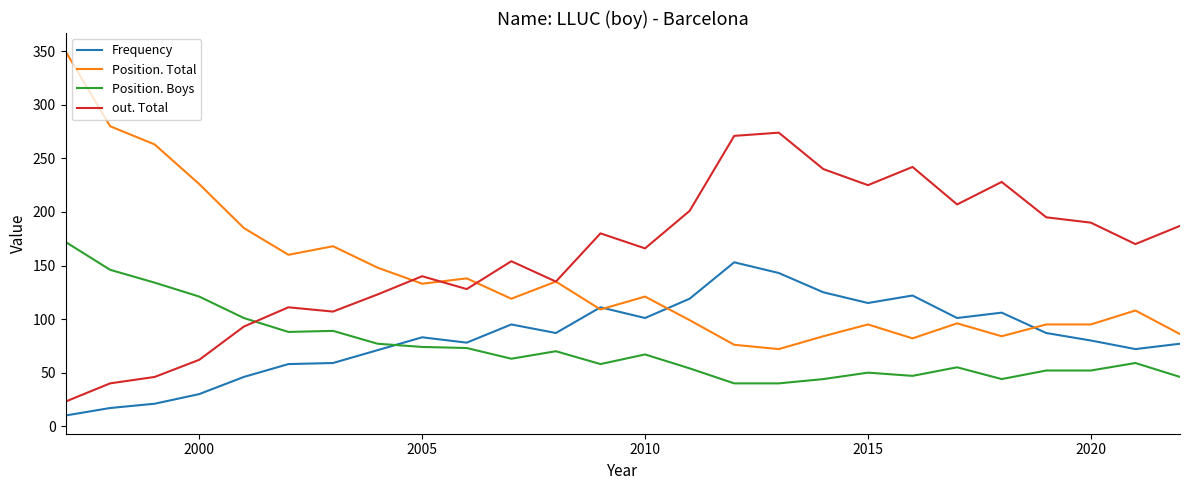

True or false: Position. Total and Position. Boys cross at least once.

False